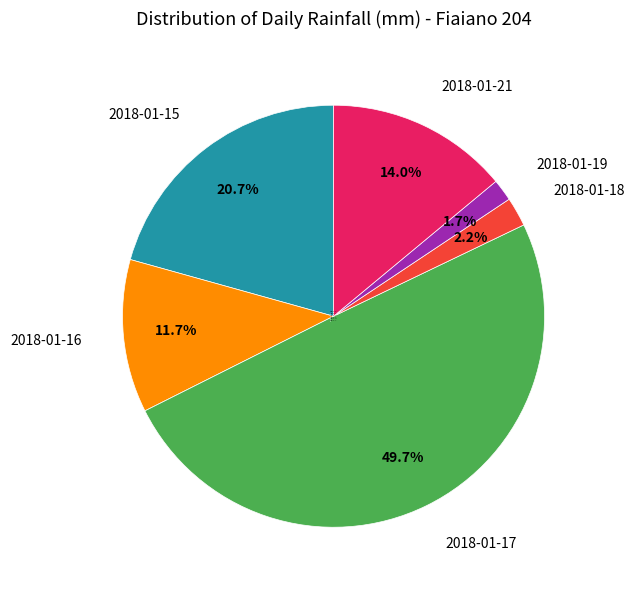

Which slice is the largest?

2018-01-17